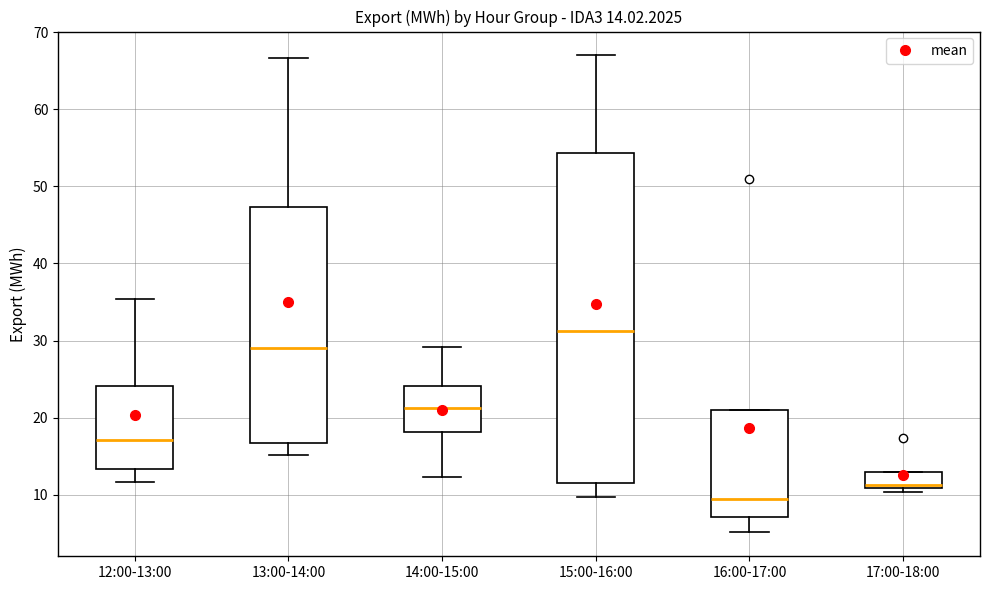

Comparing the boxes themselves (not the whiskers), which one is the tallest?

15:00-16:00